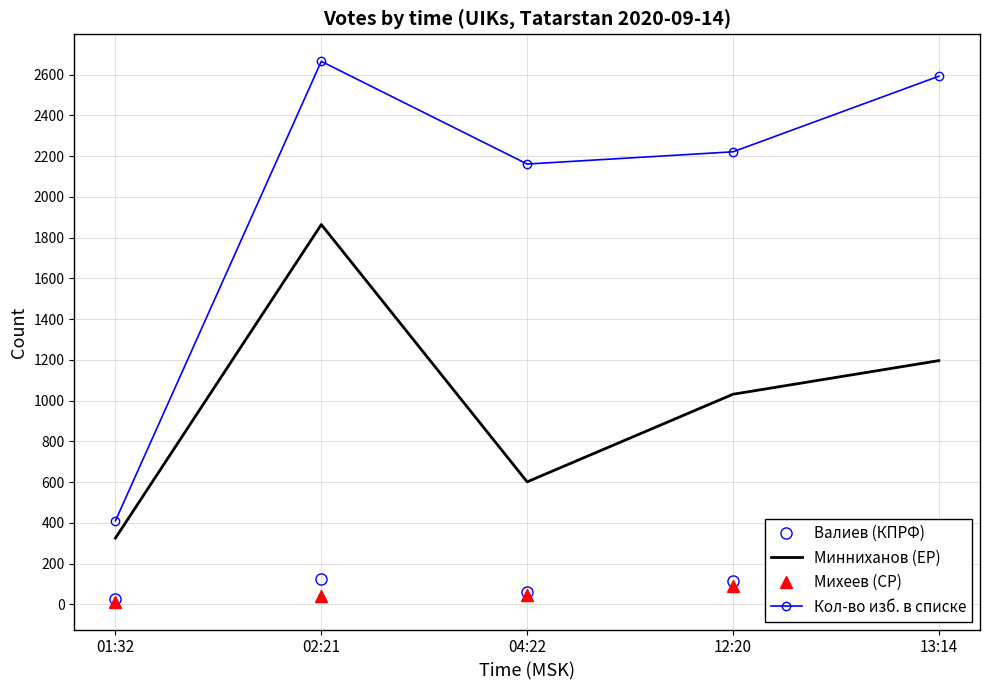

At which label does Кол-во изб. в списке first exceed 2221?

02:21